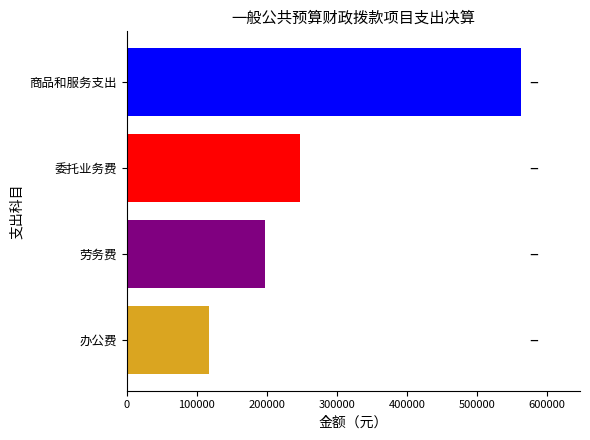

What is the difference between the values at 委托业务费 and 劳务费?

49928.0